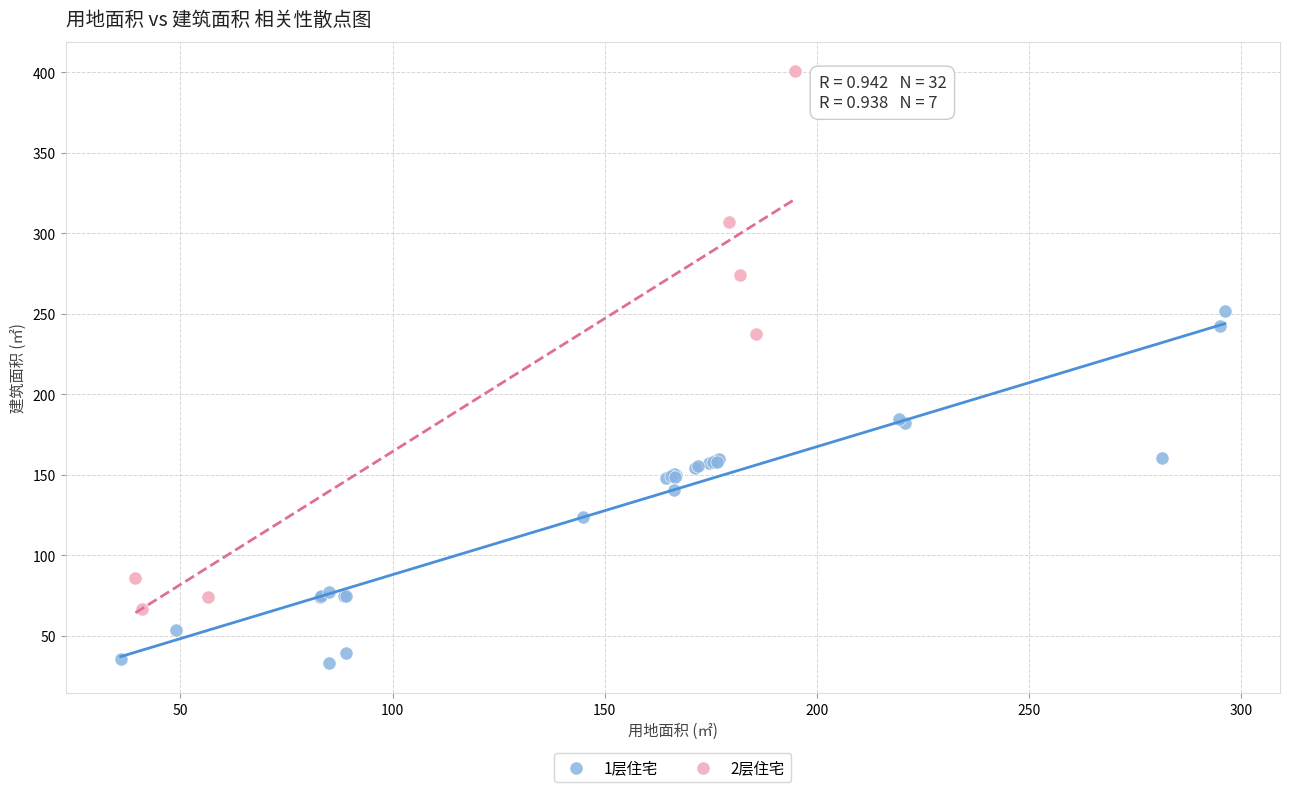

Which series contains the highest Y value?

2层住宅